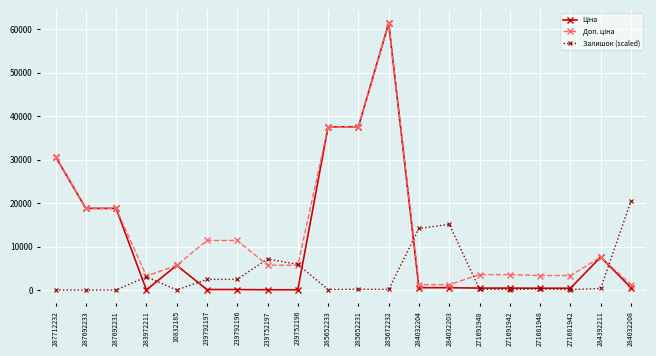

Does the chart have visible grid lines?

Yes